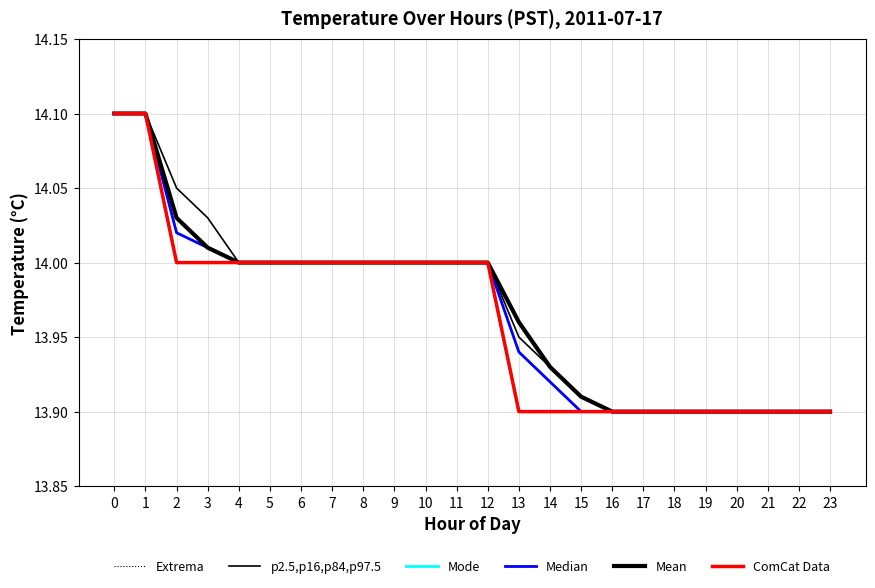

Is this an area chart (filled region under the line)?

No